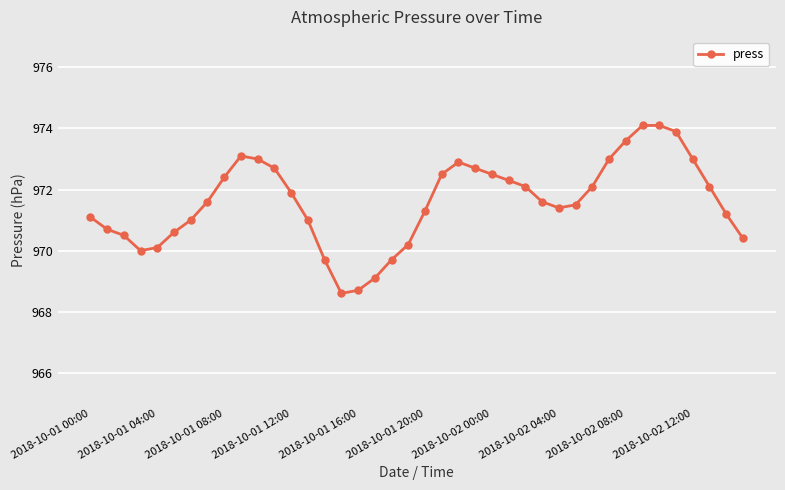

What is the value of the 29th point from the left?

971.4